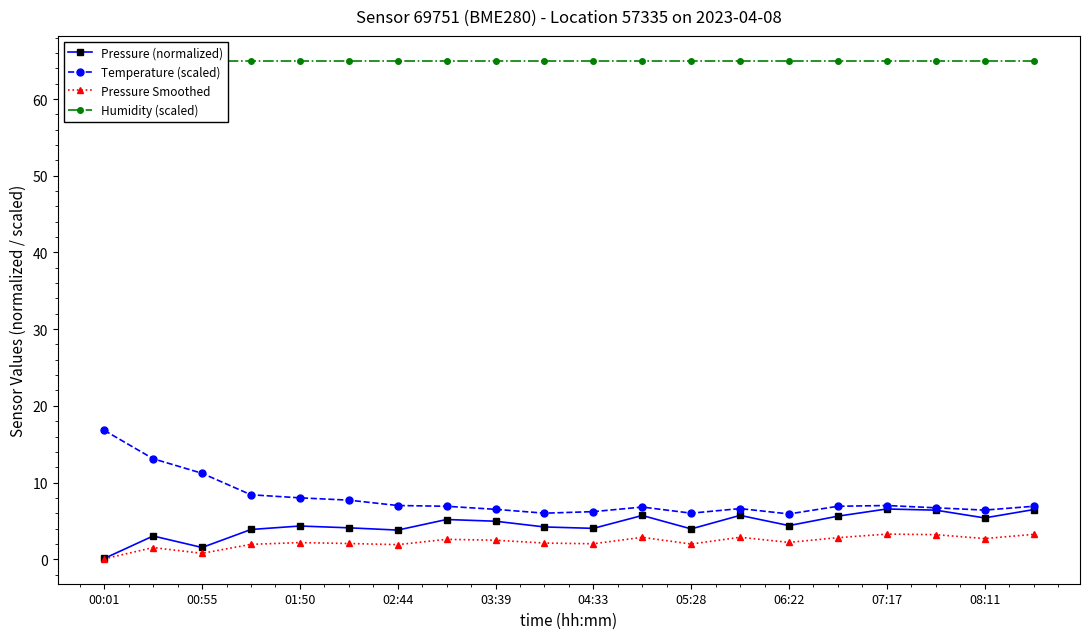

The value of Pressure (normalized) at 00:55 is 1.5. True or false?

True